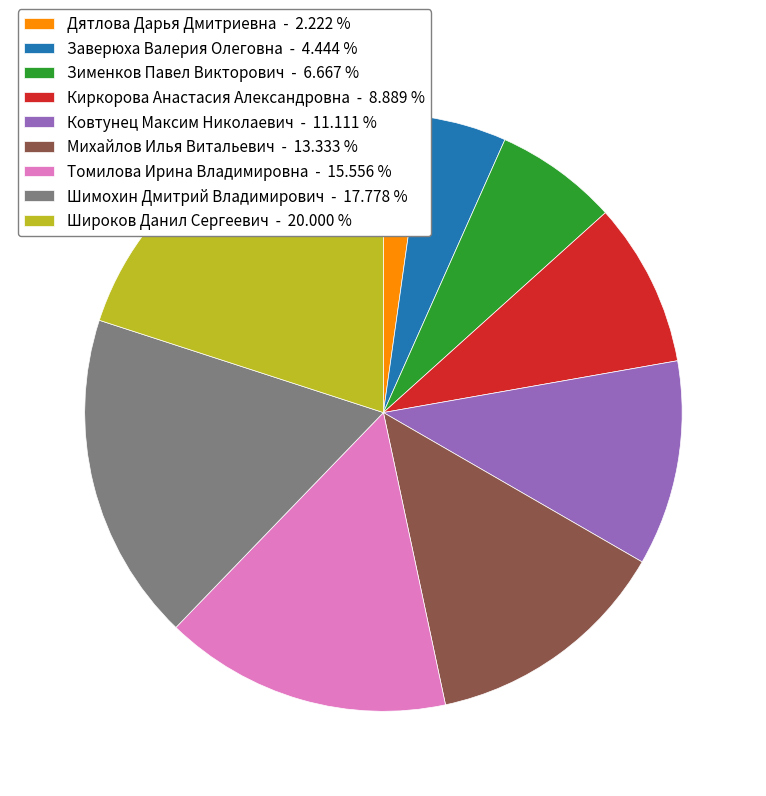

Is the sum of Дятлова Дарья Дмитриевна and Михайлов Илья Витальевич greater than half?

No